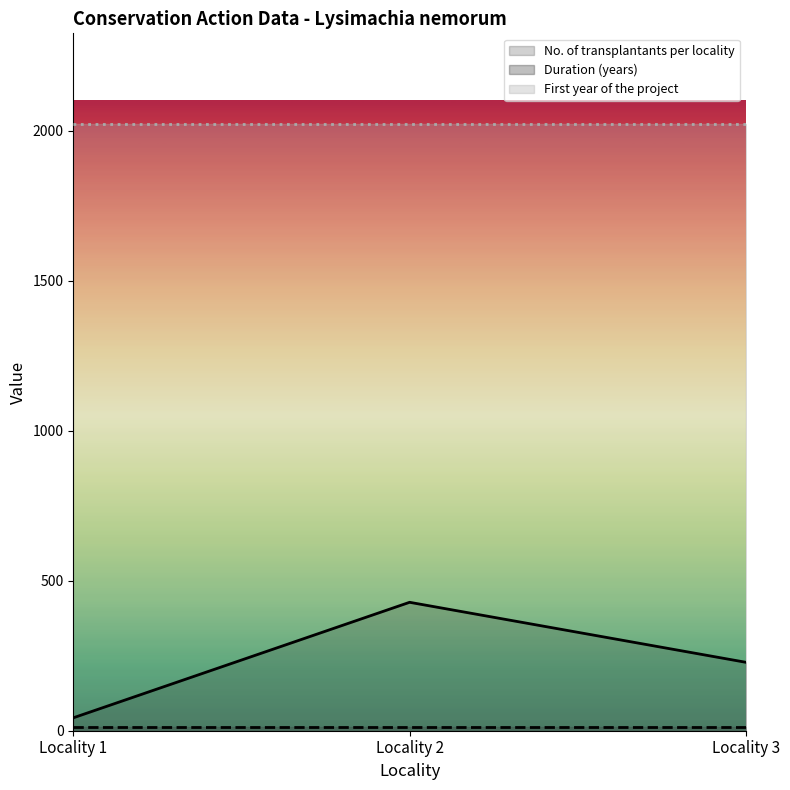

Reading right to left, extract all data points from this chart.

No. of transplantants per locality: Locality 3=228	Locality 2=428	Locality 1=43
Duration (years): Locality 3=11	Locality 2=11	Locality 1=11
First year of the project: Locality 3=2021	Locality 2=2021	Locality 1=2021